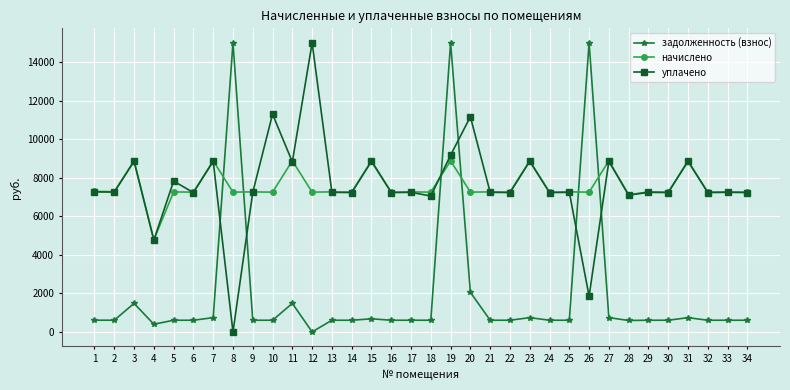

Between 7 and 25, which series saw the biggest shift?

начислено